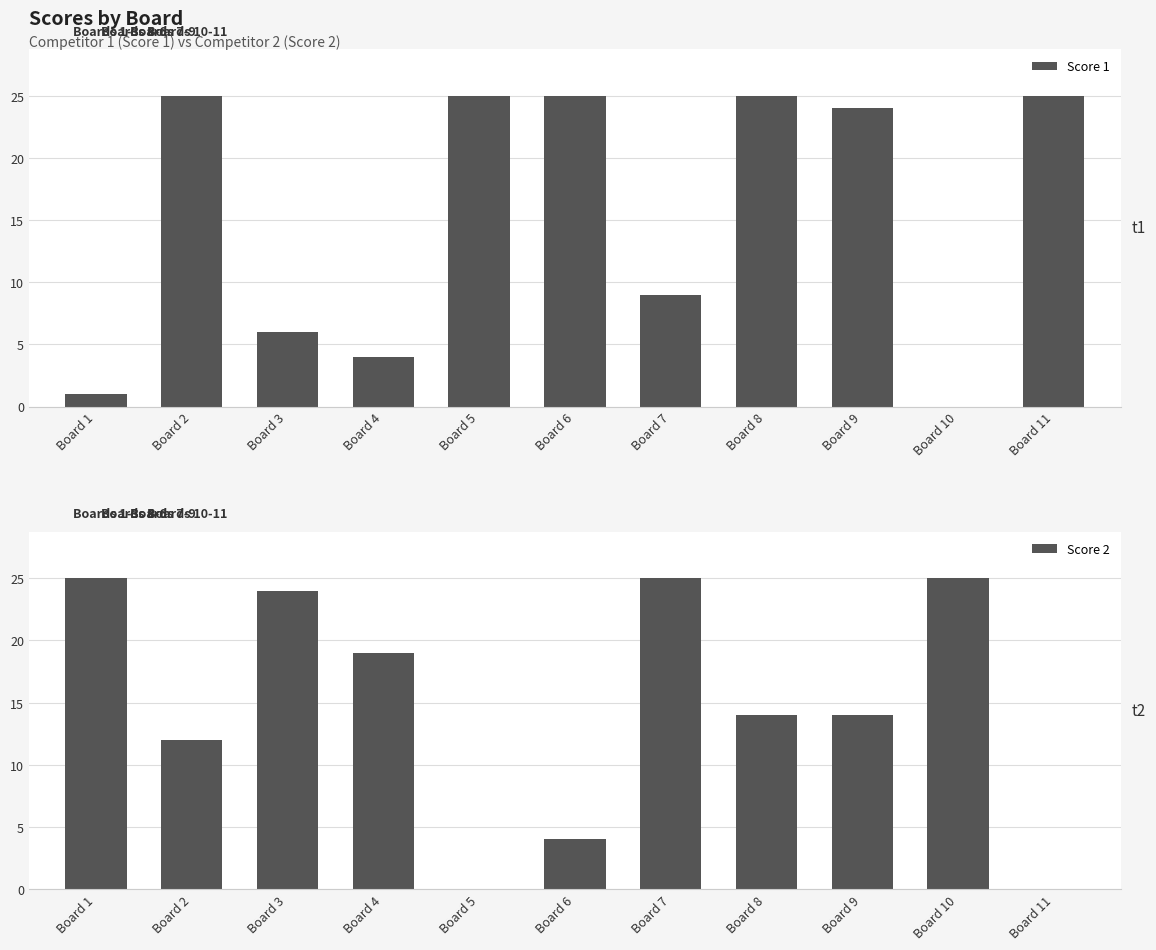

What is the highest value of the Score 1 series?

25